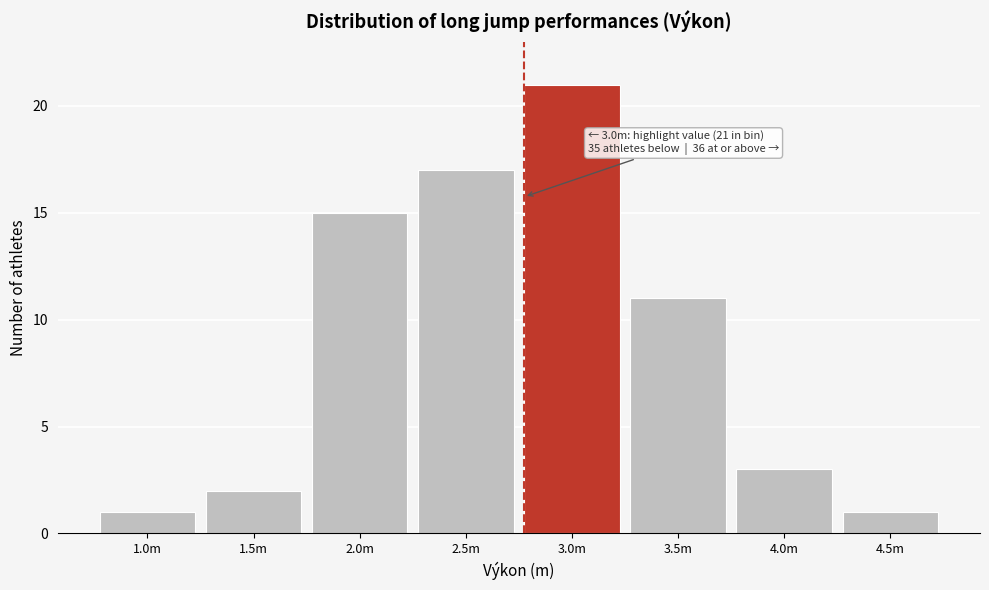

Reading right to left, list all the values displayed in this chart.

1	3	11	21	17	15	2	1